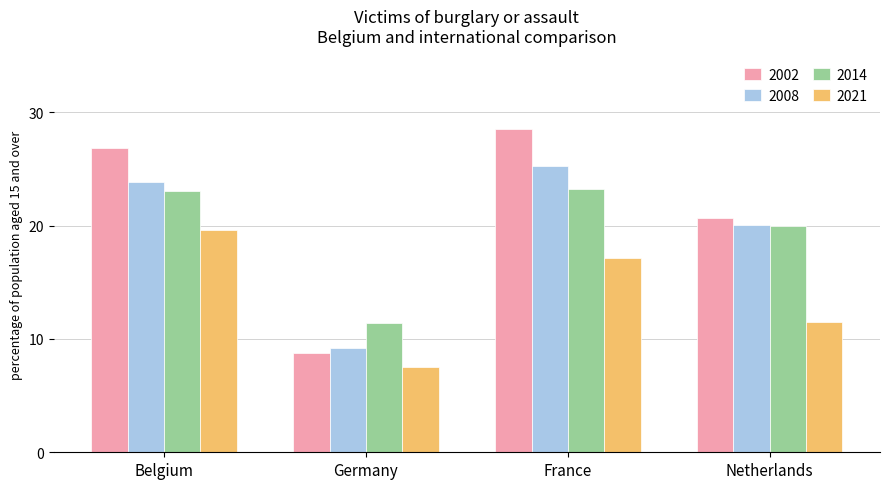

What is the lowest value of the 2021 series?

7.5